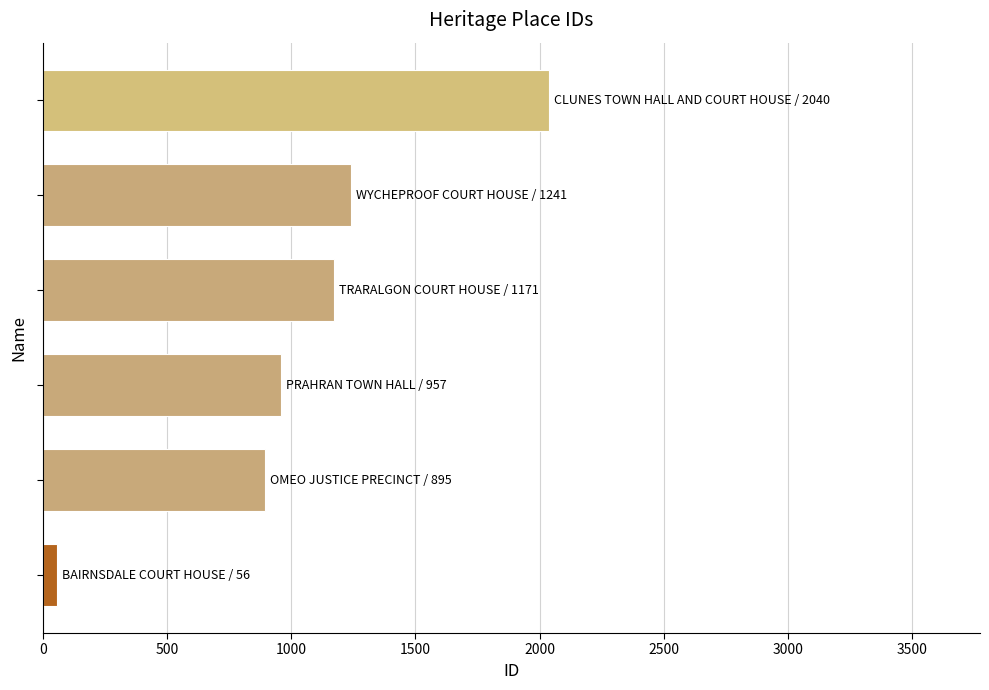

What is the average value?

1060